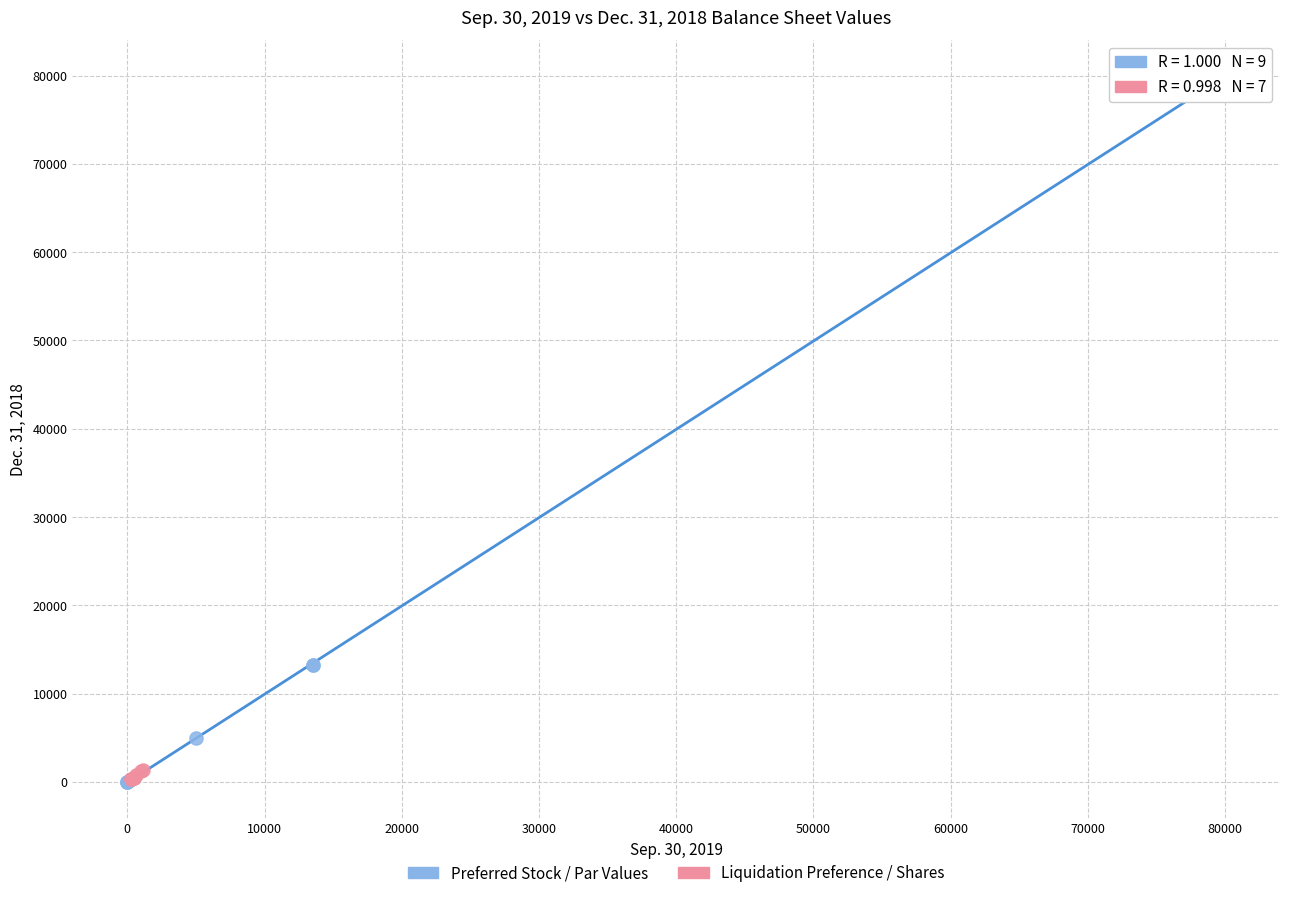

Which series has the widest spread of Y values?

Preferred Stock / Par Values